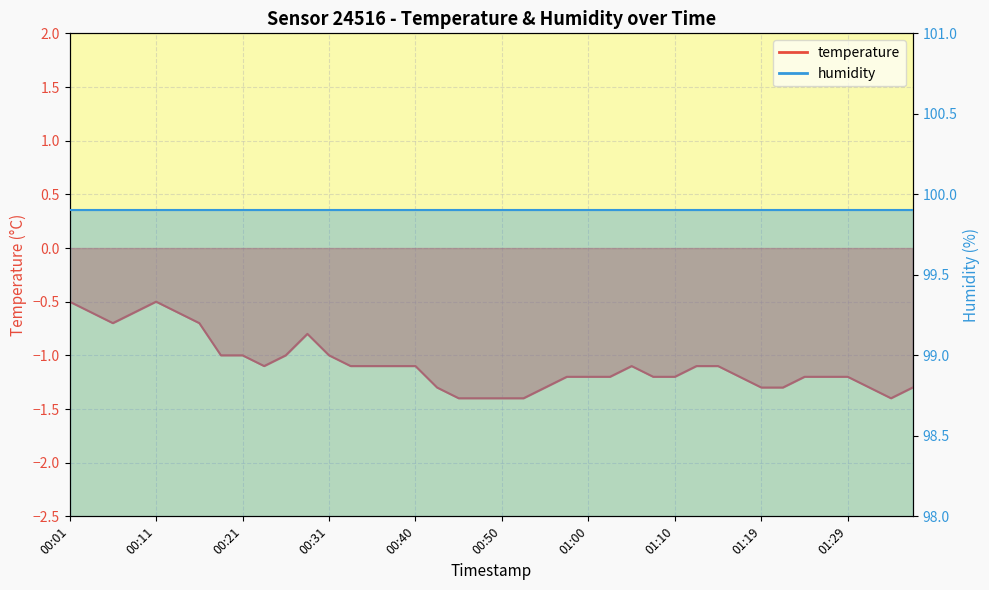

List the labels in order of value, smallest first.

00:45, 00:48, 00:50, 00:53, 01:34, 00:43, 00:55, 01:19, 01:22, 01:32, 01:36, 00:57, 01:00, 01:02, 01:07, 01:10, 01:17, 01:24, 01:27, 01:29, 00:23, 00:33, 00:36, 00:38, 00:40, 01:05, 01:12, 01:15, 00:18, 00:21, 00:26, 00:31, 00:28, 00:06, 00:16, 00:03, 00:08, 00:13, 00:01, 00:11